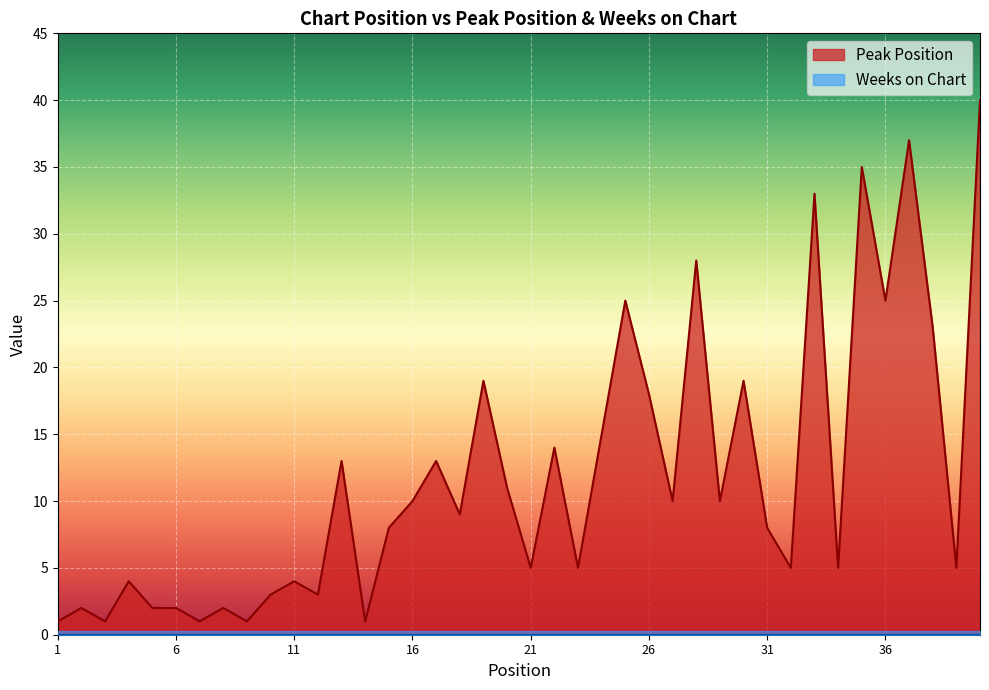

At which category does the data reach its first local valley?

3